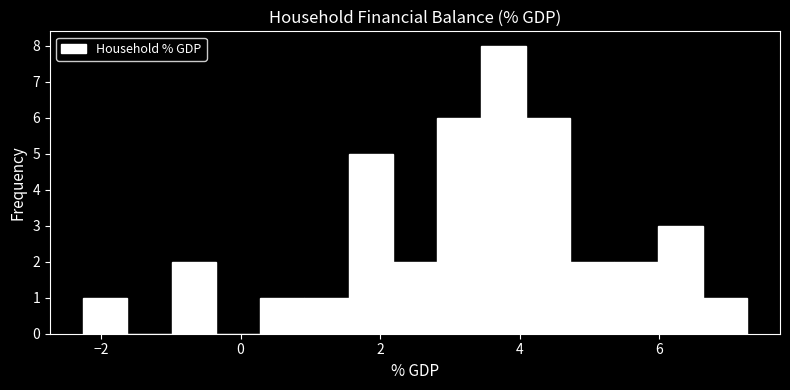

Read against the x-axis, roughly where is the centre of the tallest bar?

3.8